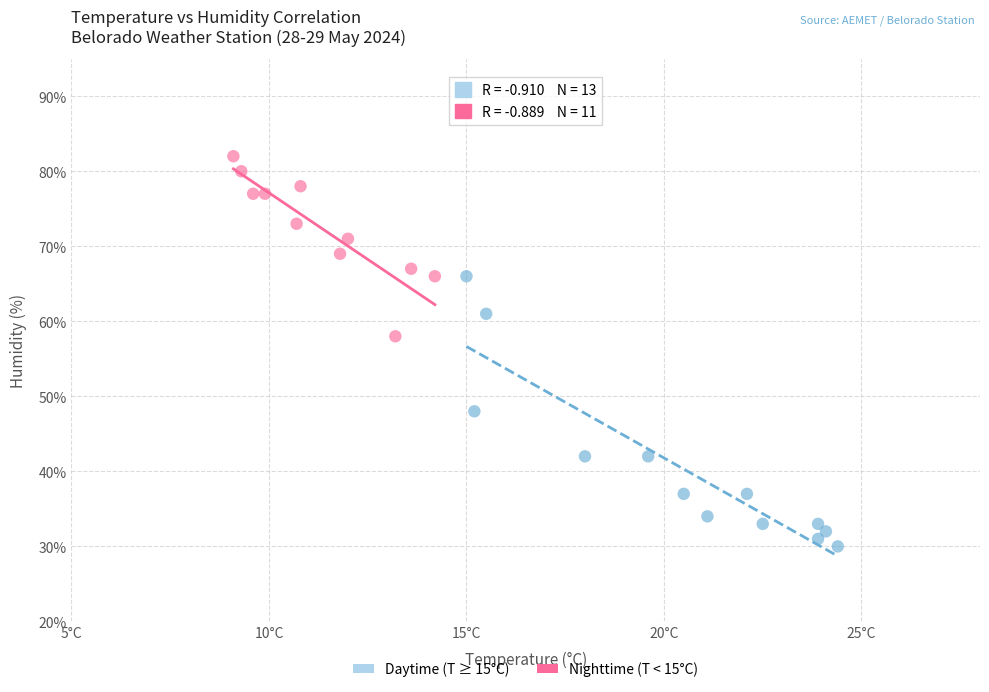

What are all the series names shown in the legend?

Daytime (T ≥ 15°C), Nighttime (T < 15°C)